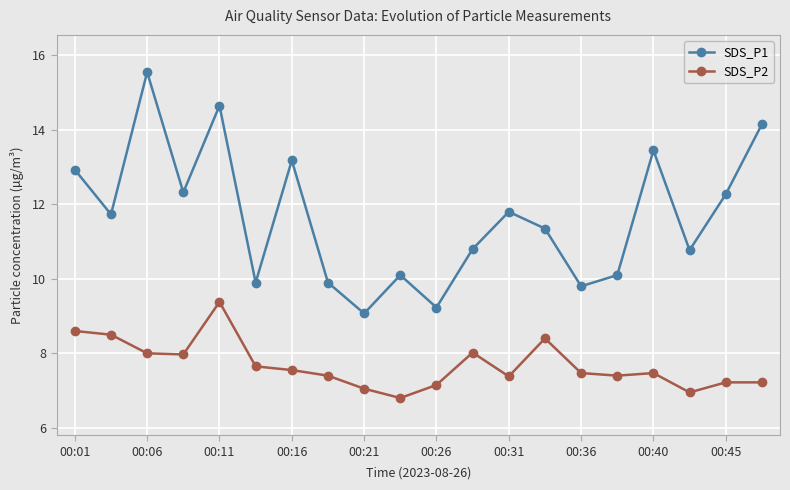

What is the value of the SDS_P2 point at the 1st from the left?

8.6